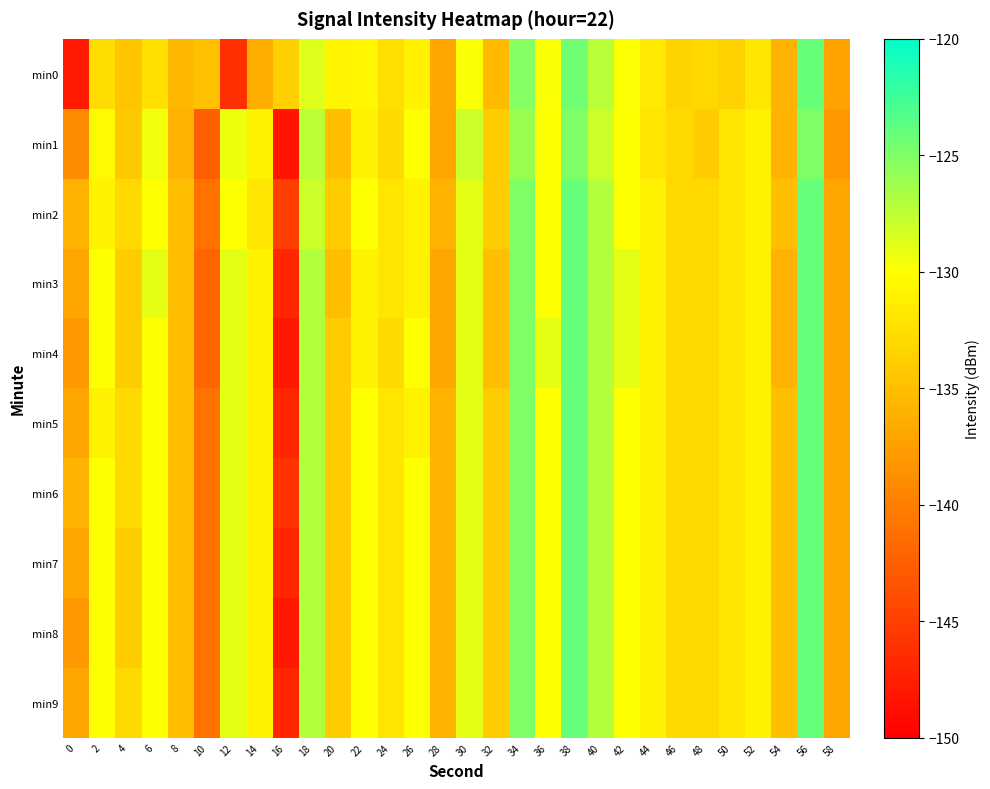

Reading left to right, what are all the values shown in this chart?

min0: 0=-147.8	2=-132.6	4=-134.4	6=-132.4	8=-135.5	10=-134.9	12=-146.2	14=-136.3	16=-133.6	18=-128.7	20=-130.7	22=-130.7	24=-132.5	26=-131.1	28=-137.0	30=-129.8	32=-135.4	34=-125.3	36=-129.8	38=-124.4	40=-127.3	42=-129.9	44=-131.7	46=-133.4	48=-133.0	50=-133.6	52=-131.8	54=-136.0	56=-124.1	58=-137.1
min1: 0=-139.0	2=-130.4	4=-134.2	6=-129.5	8=-136.0	10=-142.5	12=-129.3	14=-131.0	16=-148.3	18=-127.3	20=-135.0	22=-131.0	24=-133.0	26=-130.0	28=-137.0	30=-128.0	32=-134.0	34=-126.0	36=-130.0	38=-125.0	40=-128.0	42=-130.0	44=-132.0	46=-133.0	48=-134.0	50=-132.0	52=-131.0	54=-136.0	56=-125.0	58=-138.0
min2: 0=-136.0	2=-131.0	4=-133.0	6=-130.0	8=-135.0	10=-141.0	12=-130.0	14=-132.0	16=-145.0	18=-128.0	20=-134.0	22=-130.0	24=-132.0	26=-131.0	28=-136.0	30=-129.0	32=-134.0	34=-125.0	36=-130.0	38=-124.0	40=-127.0	42=-130.0	44=-131.0	46=-133.0	48=-133.0	50=-132.0	52=-131.0	54=-135.0	56=-124.0	58=-137.0
min3: 0=-137.0	2=-130.0	4=-134.0	6=-129.0	8=-135.0	10=-142.0	12=-129.0	14=-131.0	16=-147.0	18=-127.0	20=-135.0	22=-131.0	24=-132.0	26=-131.0	28=-137.0	30=-129.0	32=-135.0	34=-125.0	36=-130.0	38=-124.0	40=-127.0	42=-129.0	44=-131.0	46=-133.0	48=-133.0	50=-132.0	52=-131.0	54=-136.0	56=-124.0	58=-137.0
min4: 0=-138.0	2=-130.0	4=-134.0	6=-130.0	8=-135.0	10=-142.0	12=-129.0	14=-131.0	16=-148.0	18=-127.0	20=-134.0	22=-131.0	24=-133.0	26=-130.0	28=-137.0	30=-129.0	32=-135.0	34=-125.0	36=-129.0	38=-124.0	40=-127.0	42=-129.0	44=-131.0	46=-133.0	48=-133.0	50=-132.0	52=-131.0	54=-136.0	56=-124.0	58=-137.0
min5: 0=-137.0	2=-131.0	4=-133.0	6=-130.0	8=-135.0	10=-141.0	12=-129.0	14=-131.0	16=-147.0	18=-127.0	20=-134.0	22=-130.0	24=-132.0	26=-131.0	28=-136.0	30=-129.0	32=-134.0	34=-125.0	36=-130.0	38=-124.0	40=-127.0	42=-130.0	44=-131.0	46=-133.0	48=-133.0	50=-132.0	52=-131.0	54=-135.0	56=-124.0	58=-137.0
min6: 0=-136.0	2=-130.0	4=-133.0	6=-130.0	8=-135.0	10=-141.0	12=-129.0	14=-131.0	16=-146.0	18=-127.0	20=-134.0	22=-130.0	24=-132.0	26=-130.0	28=-136.0	30=-129.0	32=-134.0	34=-125.0	36=-130.0	38=-124.0	40=-127.0	42=-130.0	44=-131.0	46=-133.0	48=-133.0	50=-132.0	52=-131.0	54=-135.0	56=-124.0	58=-137.0
min7: 0=-137.0	2=-130.0	4=-134.0	6=-130.0	8=-135.0	10=-141.0	12=-129.0	14=-131.0	16=-147.0	18=-127.0	20=-134.0	22=-130.0	24=-132.0	26=-130.0	28=-136.0	30=-129.0	32=-134.0	34=-125.0	36=-130.0	38=-124.0	40=-127.0	42=-130.0	44=-131.0	46=-133.0	48=-133.0	50=-132.0	52=-131.0	54=-135.0	56=-124.0	58=-137.0
min8: 0=-138.0	2=-130.0	4=-134.0	6=-130.0	8=-135.0	10=-141.0	12=-129.0	14=-131.0	16=-148.0	18=-127.0	20=-134.0	22=-130.0	24=-132.0	26=-130.0	28=-136.0	30=-129.0	32=-134.0	34=-125.0	36=-130.0	38=-124.0	40=-127.0	42=-130.0	44=-131.0	46=-133.0	48=-133.0	50=-132.0	52=-131.0	54=-135.0	56=-124.0	58=-137.0
min9: 0=-137.0	2=-130.0	4=-133.0	6=-130.0	8=-135.0	10=-141.0	12=-129.0	14=-131.0	16=-147.0	18=-127.0	20=-134.0	22=-130.0	24=-132.0	26=-130.0	28=-136.0	30=-129.0	32=-134.0	34=-125.0	36=-130.0	38=-124.0	40=-127.0	42=-130.0	44=-131.0	46=-133.0	48=-133.0	50=-132.0	52=-131.0	54=-135.0	56=-124.0	58=-137.0